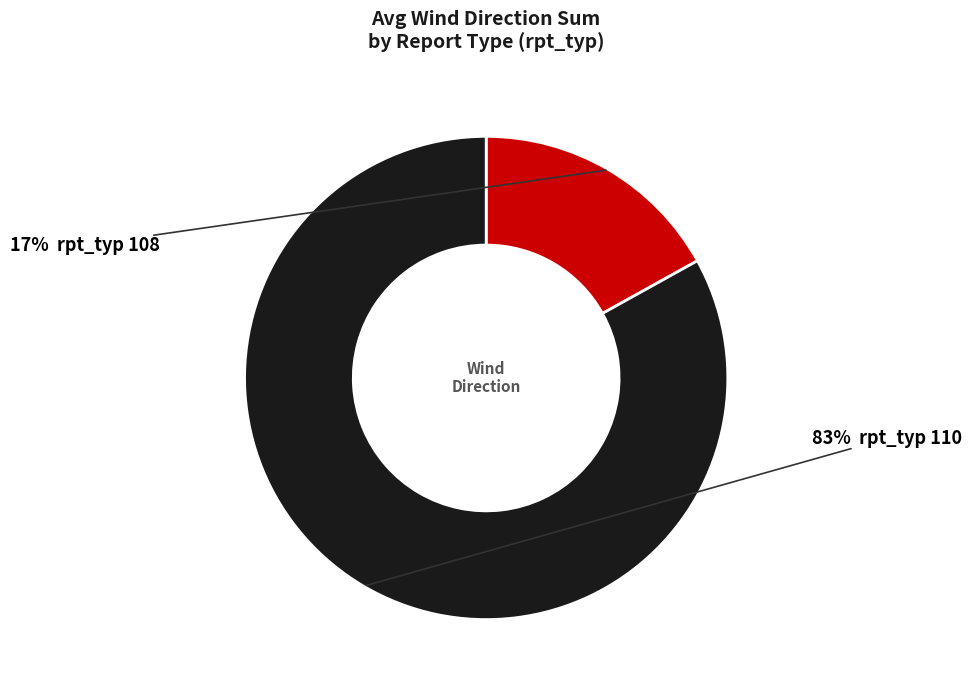

To the nearest percent, what is the average slice percentage?

50%